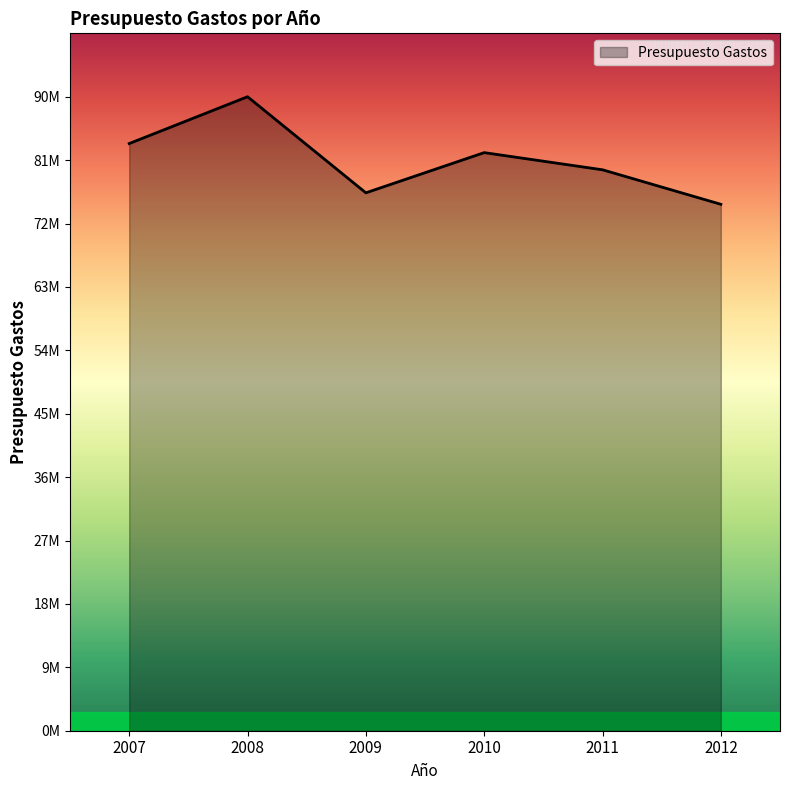

How many interior local valleys (lower than both neighbors) does the data have?

1